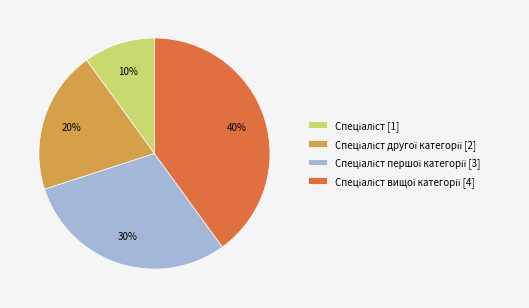

To the nearest percent, what is the average slice percentage?

25%